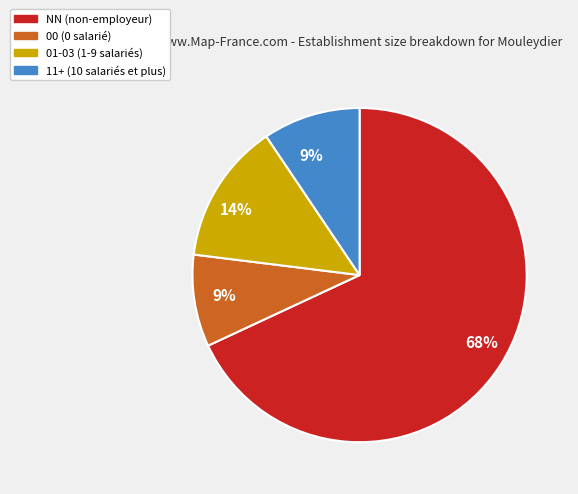

Combined, do 01-03 (1-9 salariés) and NN (non-employeur) account for over 50%?

Yes